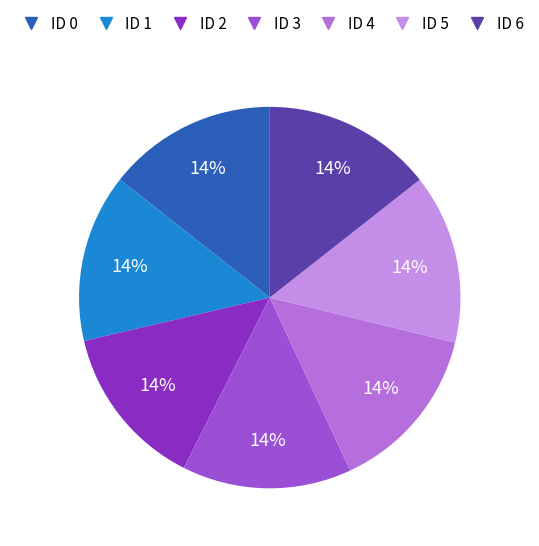

Combined, what portion of the pie is ID 0 and ID 6?

28.8%